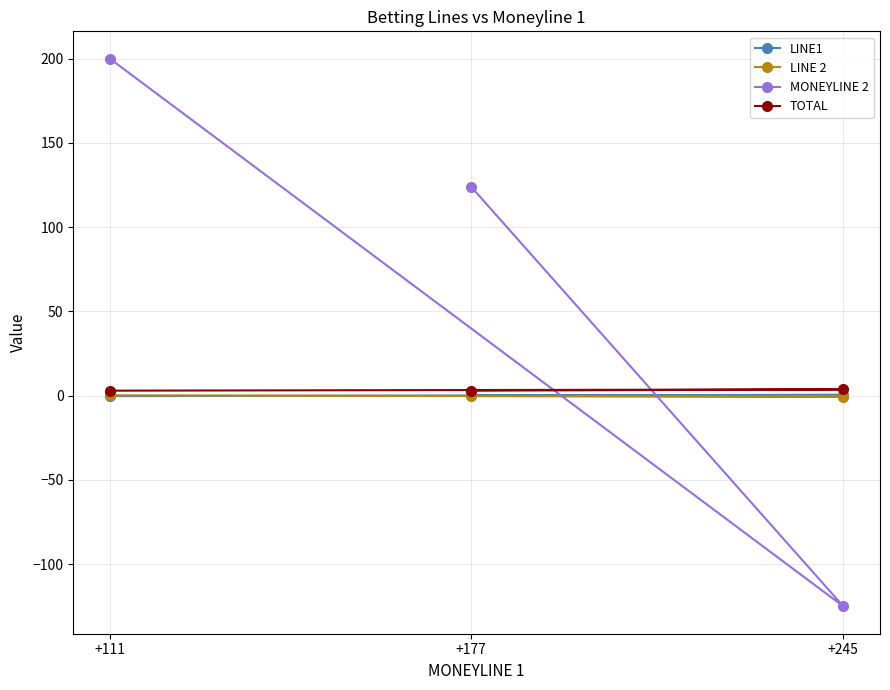

What is the value of the LINE 2 point at the 3rd from the left?

-0.5